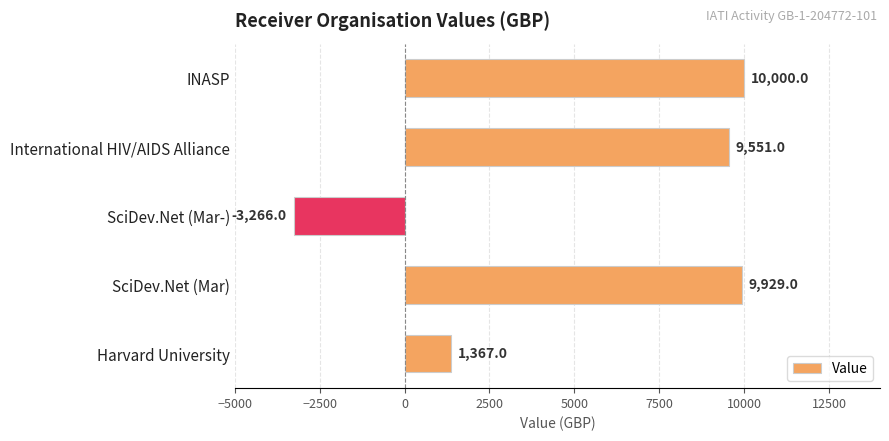

Are the bars horizontal?

Yes